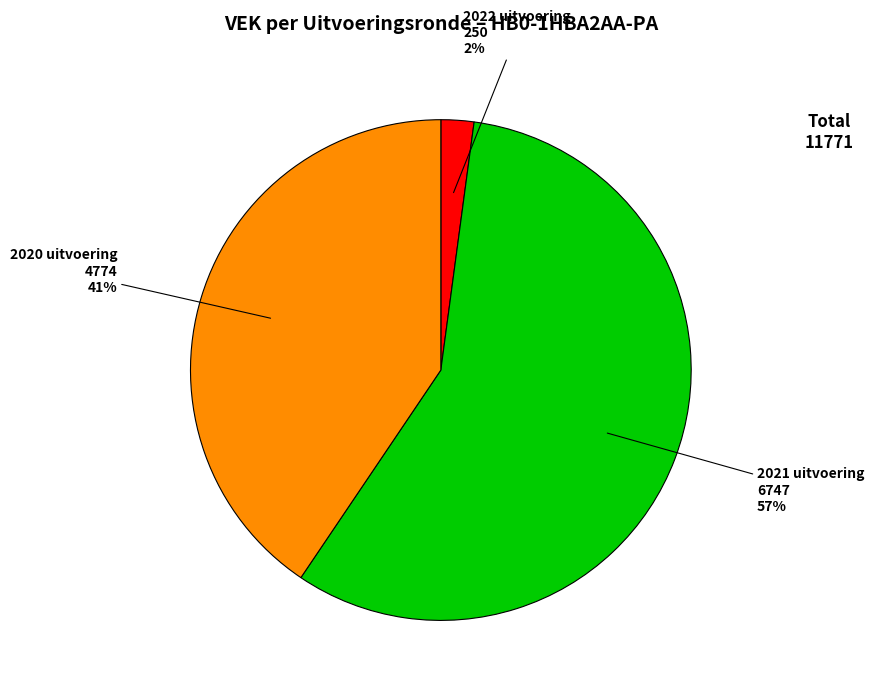

To the nearest percent, what is the average slice percentage?

33%